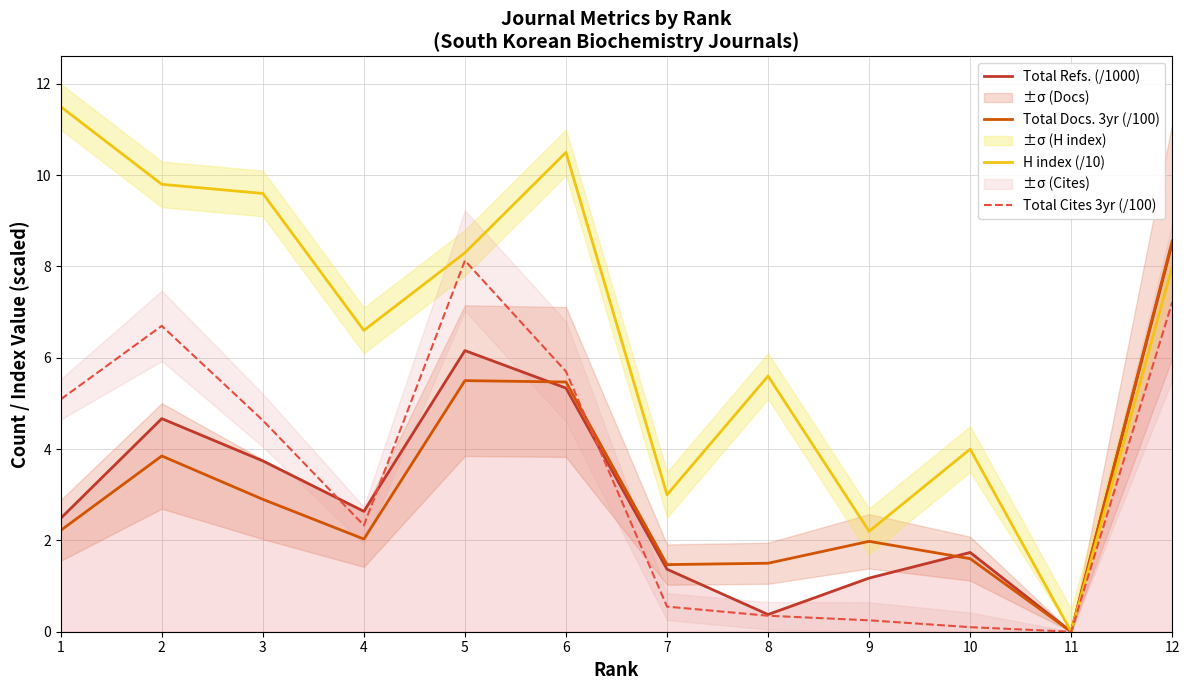

Rank the series at 2 from lowest to highest value.

Total Docs. 3yr (/100), Total Refs. (/1000), Total Cites 3yr (/100), H index (/10)